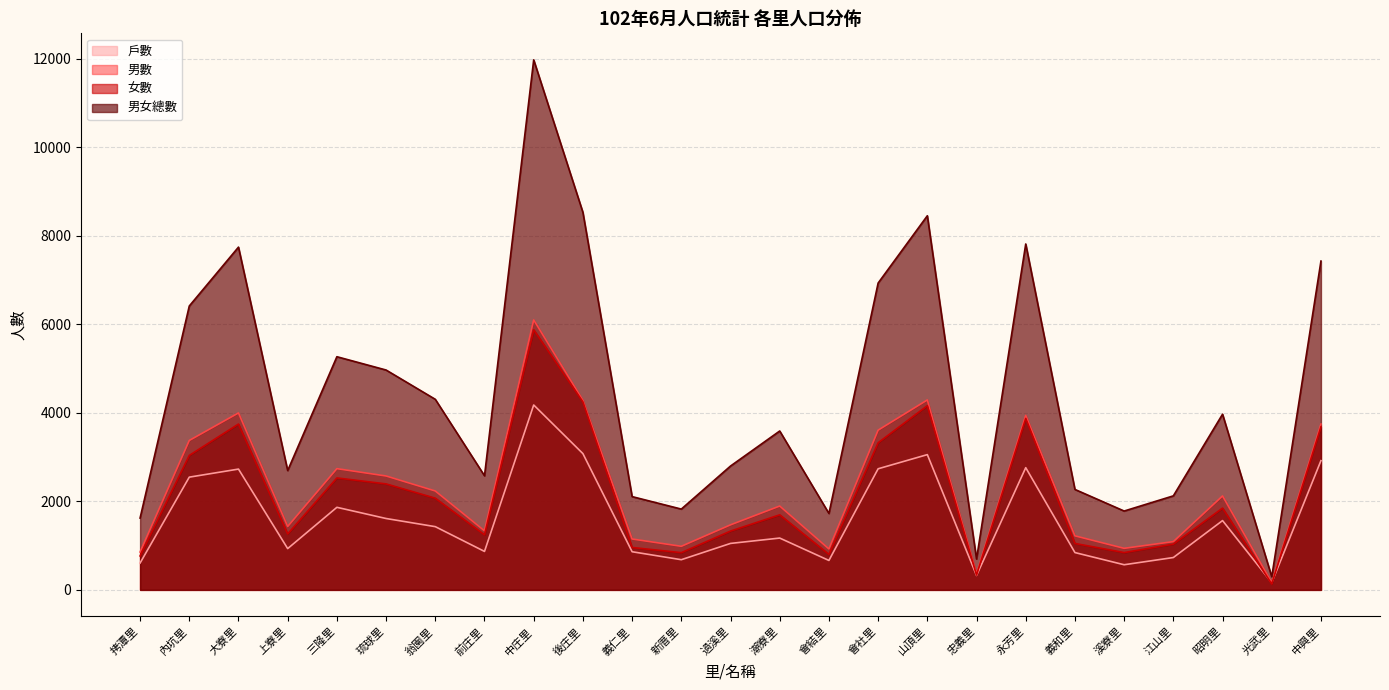

In 男女總數, how many points are higher than both neighbors (excluding endpoints)?

7